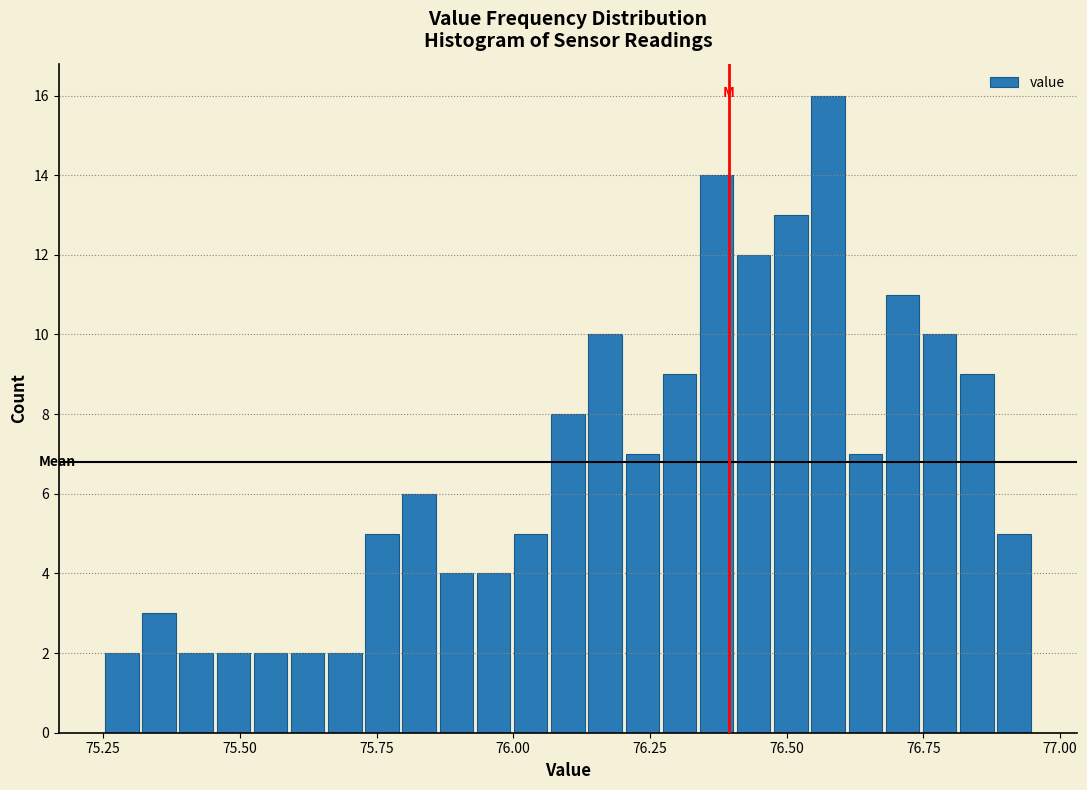

Read against the x-axis, roughly where is the centre of the tallest bar?

76.60